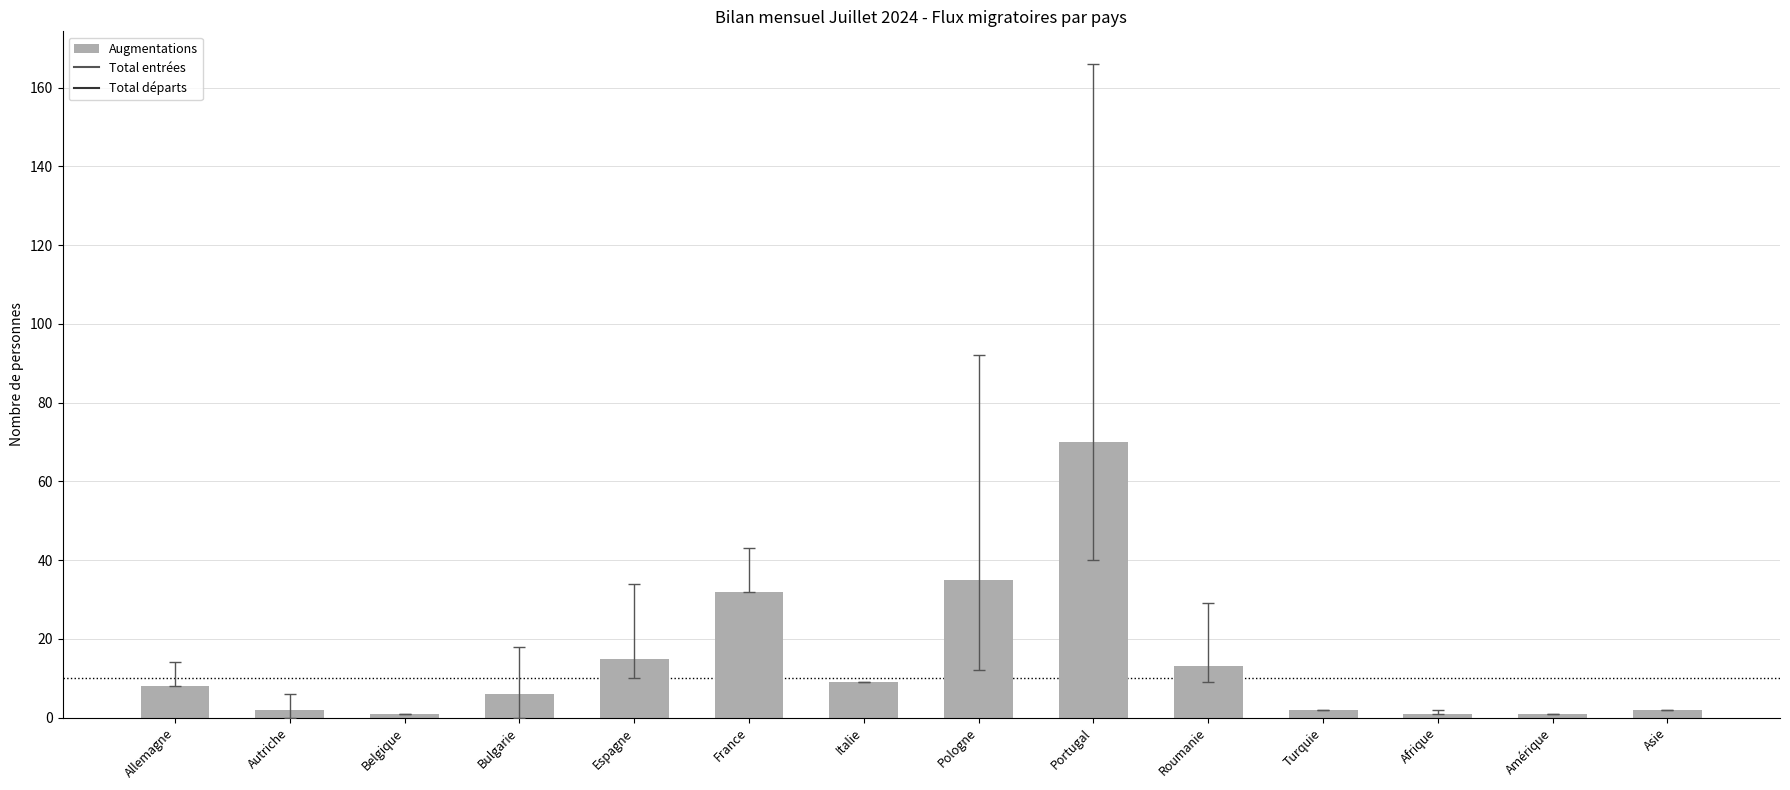

Does the chart contain any negative values?

No